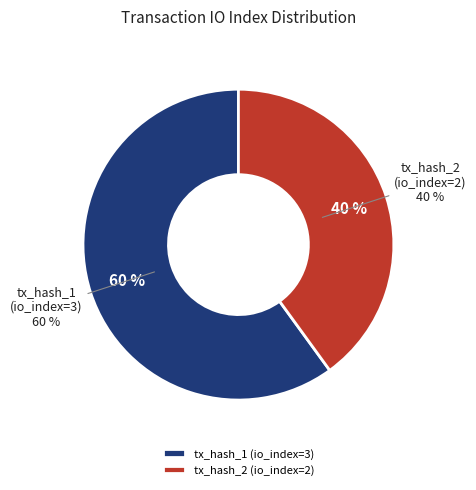

What percentage is the tx_hash_2 (io_index=2) slice, to the nearest percent?

40%